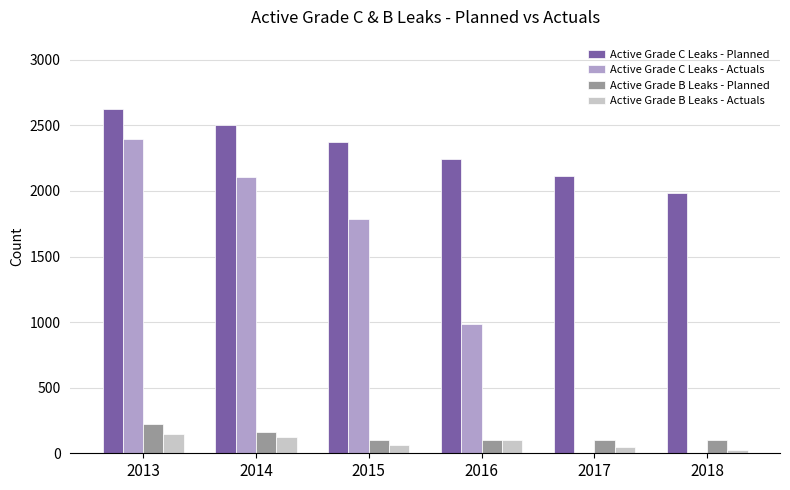

What is the difference between the Active Grade B Leaks - Actuals values at 2014 and 2016?

26